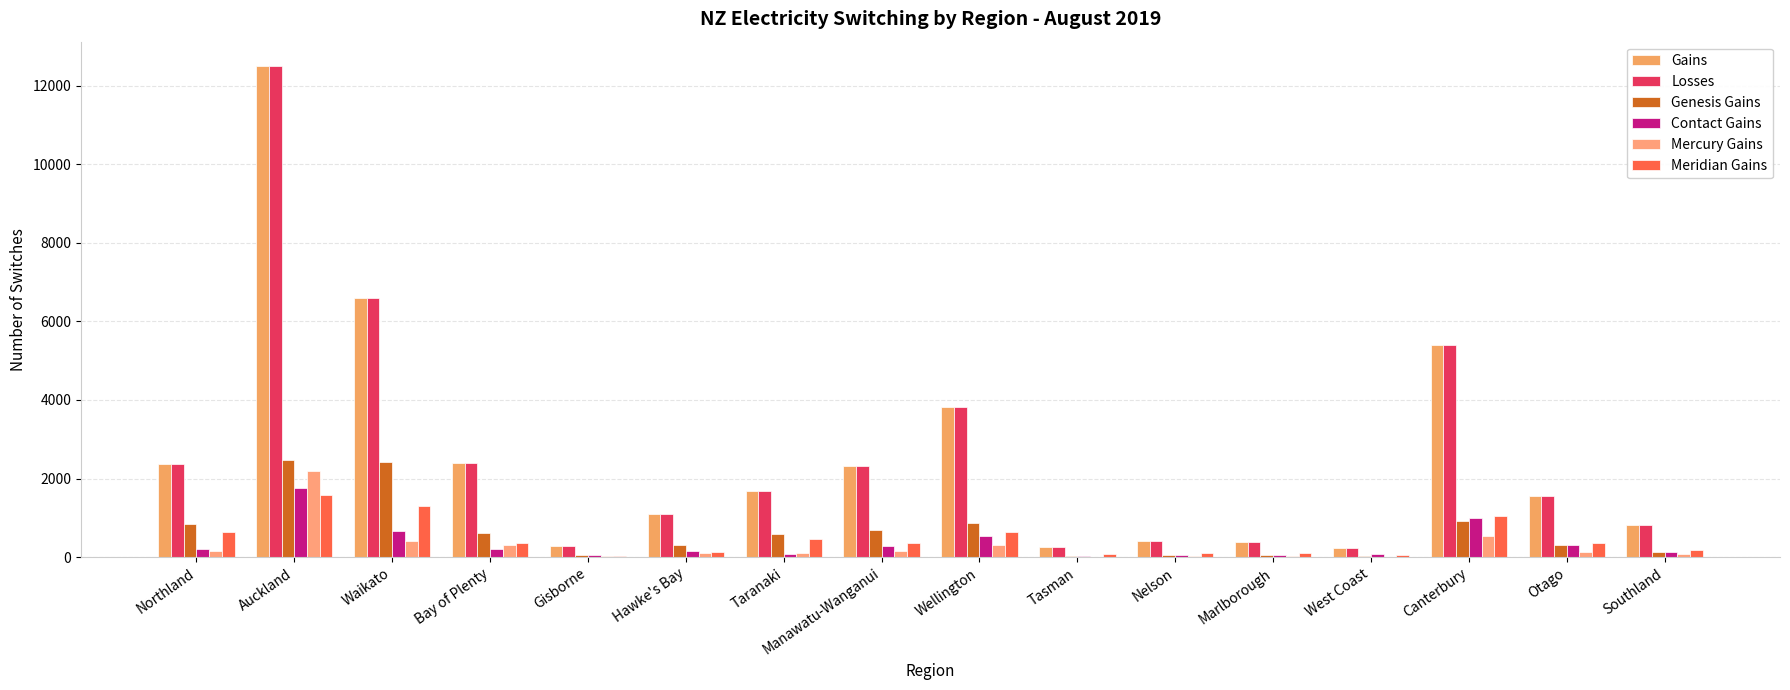

Reading right to left, what are all the values shown in this chart?

Gains: 810	1551	5401	244	385	399	271	3824	2322	1689	1111	290	2393	6584	12492	2363
Losses: 810	1551	5401	244	385	399	271	3824	2322	1689	1111	290	2393	6584	12492	2363
Genesis Gains: 140	313	918	29	64	59	36	860	686	589	320	47	621	2414	2463	848
Contact Gains: 142	302	992	71	61	47	37	540	283	85	154	46	201	668	1748	203
Mercury Gains: 75	124	529	12	33	33	14	298	147	104	105	19	319	413	2189	161
Meridian Gains: 194	355	1056	43	115	108	78	642	366	473	132	26	350	1303	1592	644